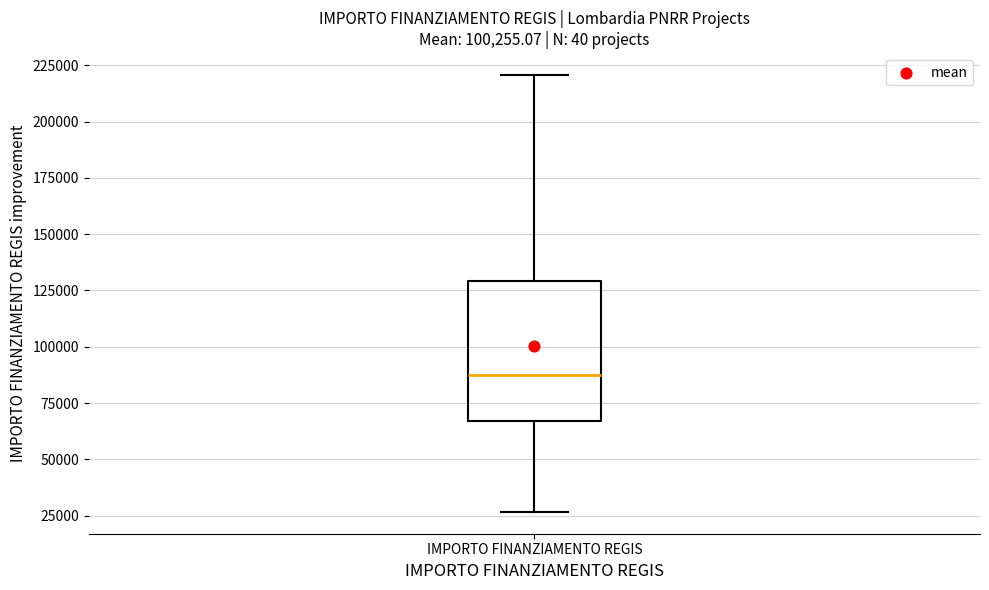

Transcribe this box plot: give where the median line is, the range the box spans, and where the two whiskers end, as read against the y-axis. The values are not printed on the chart, so give them approximately, as read against the axis.

median 85000, box 65000 to 130000, whiskers 25000 to 220000